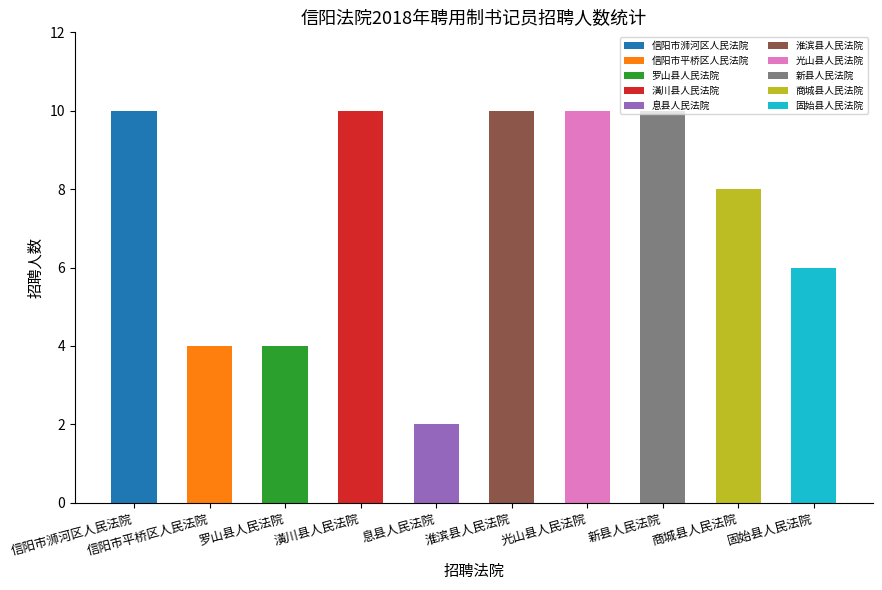

True or false: the data shows 4 at 信阳市平桥区人民法院.

True